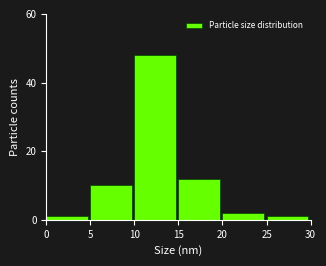

Reading left to right, what are all the values shown in this chart?

0=1	5=10	10=48	15=12	20=2	25=1